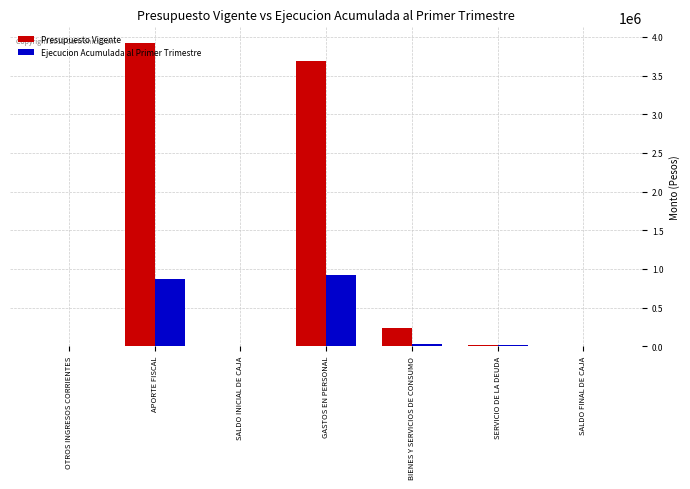

What is the sum of all Presupuesto Vigente values?

7877953